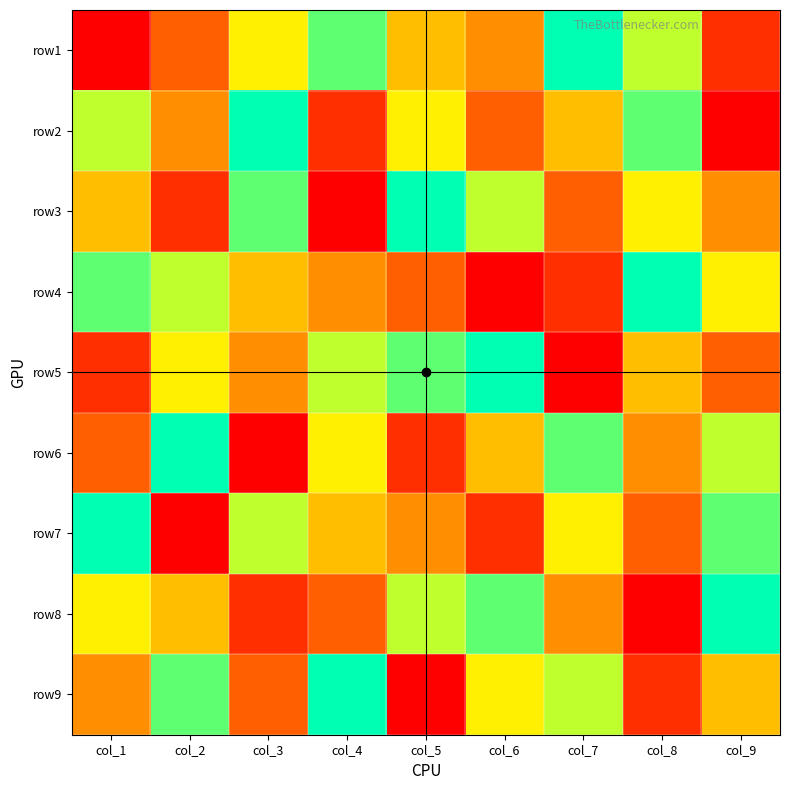

At which category does the chart reach its peak across all series?

col_7